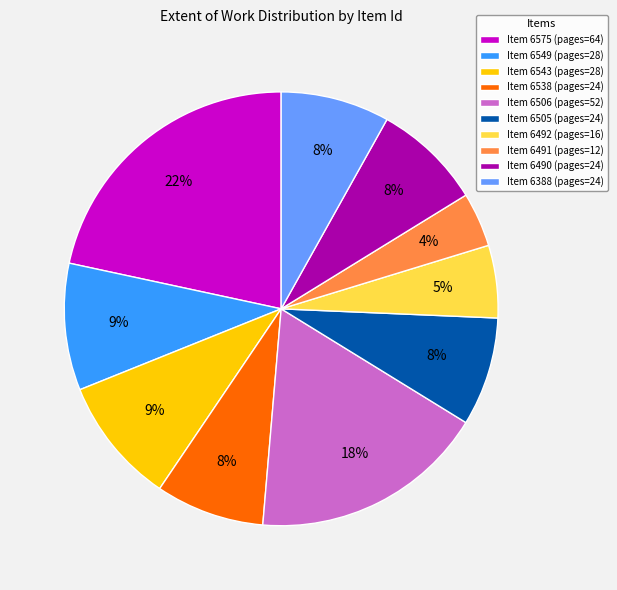

Which has a higher value, Item 6575 (pages=64) or Item 6538 (pages=24)?

Item 6575 (pages=64)